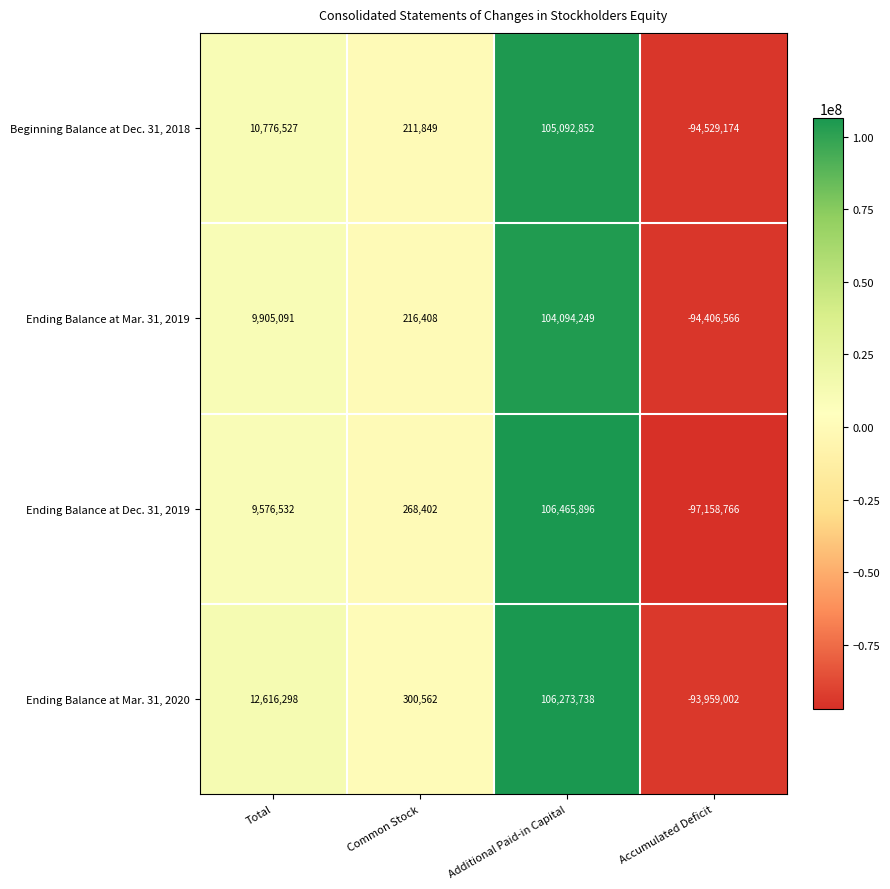

Rank the series by their maximum value, from lowest to highest.

Ending Balance at Mar. 31, 2019, Beginning Balance at Dec. 31, 2018, Ending Balance at Mar. 31, 2020, Ending Balance at Dec. 31, 2019